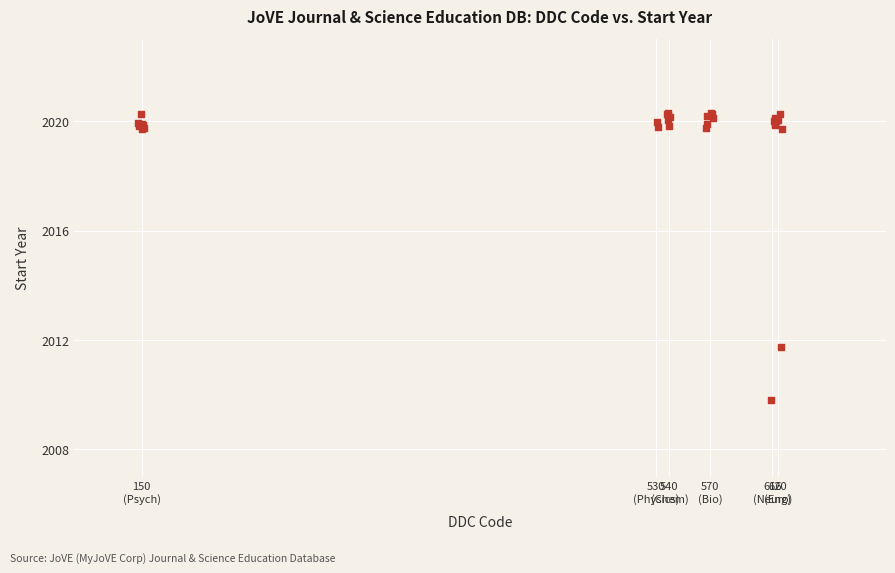

What Y value in the scatter plot is closest to 2015?

2011.7